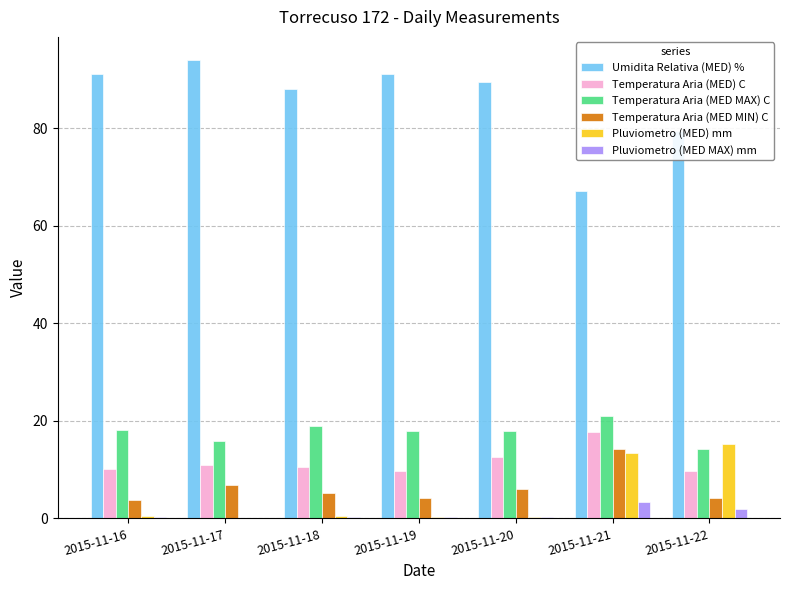

At which category is the sum across all series the highest?

2015-11-21